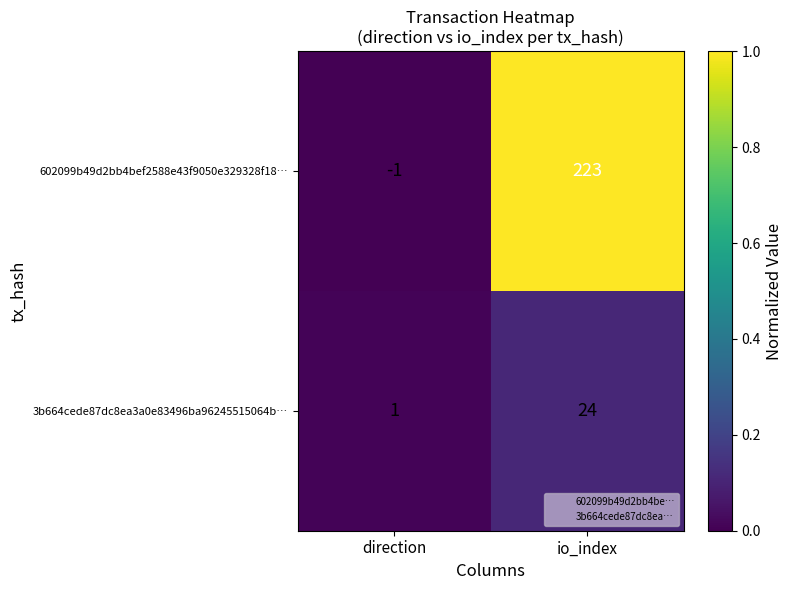

Between direction and io_index, which series saw the biggest shift?

602099b49d2bb4bef2588e43f9050e329328f18…